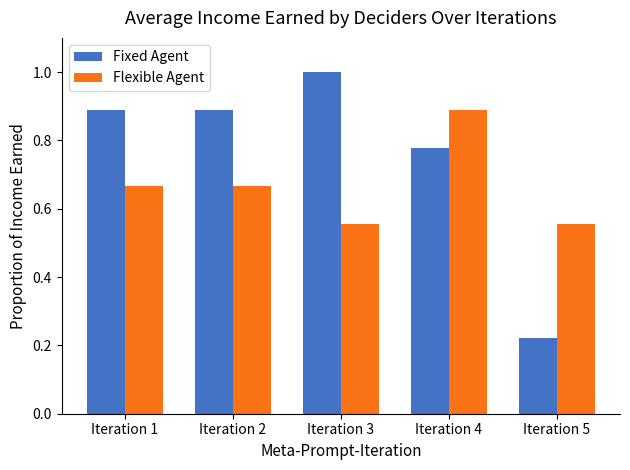

At which category does the chart reach its minimum across all series?

Iteration 5